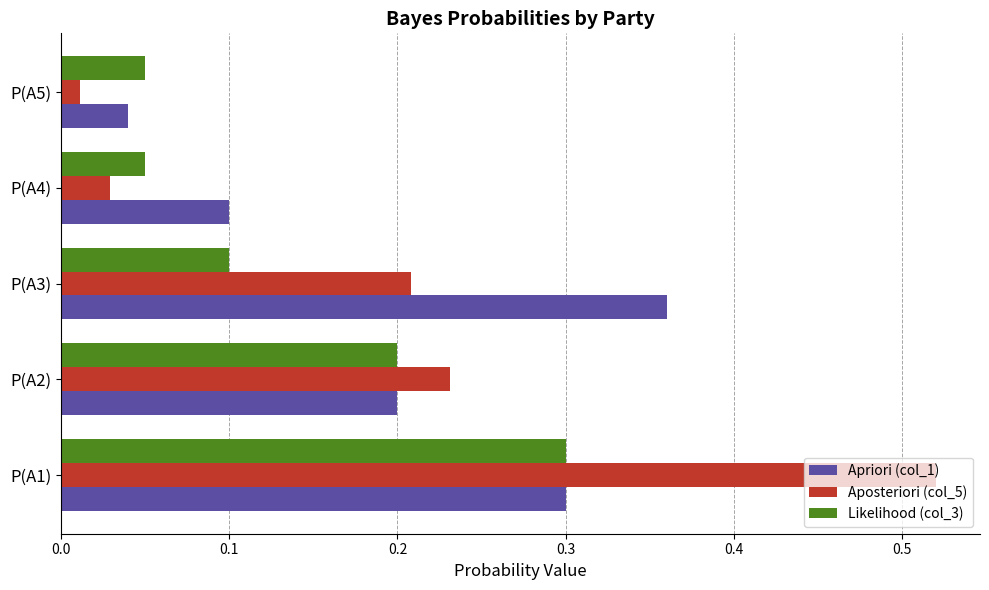

Which series has the largest range (max minus min)?

Aposteriori (col_5)